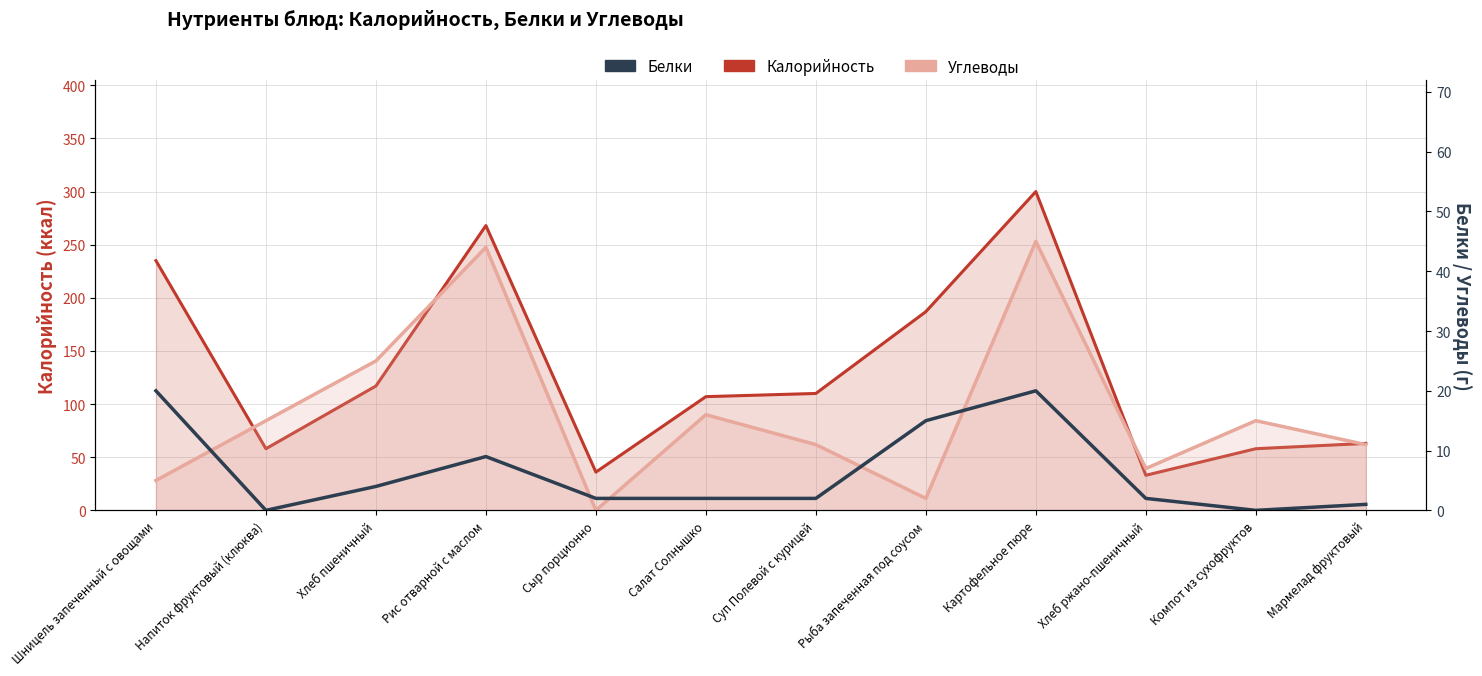

Between Хлеб пшеничный and Мармелад фруктовый, which is larger?

Хлеб пшеничный